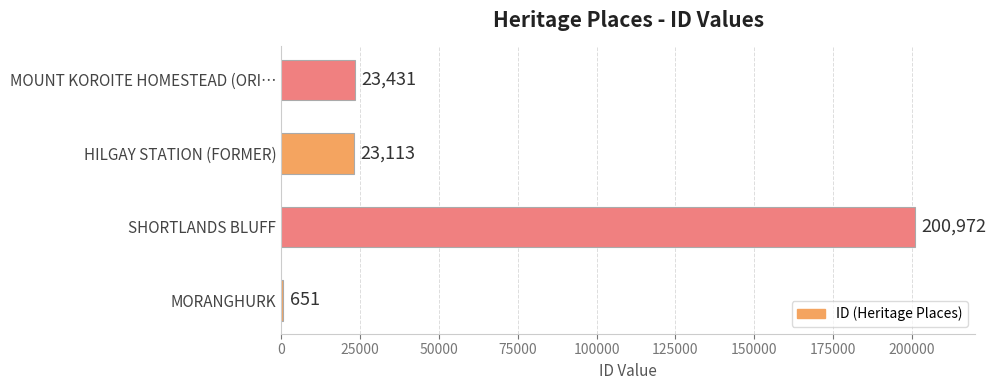

What is the sum of all values?

248167